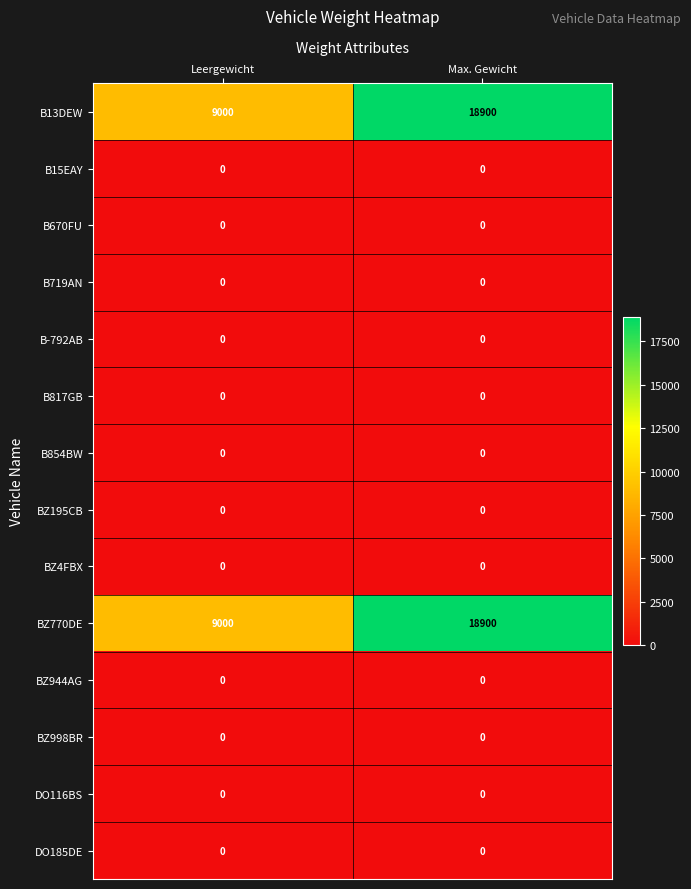

What is the difference between the BZ770DE values at Leergewicht and Max. Gewicht?

9900